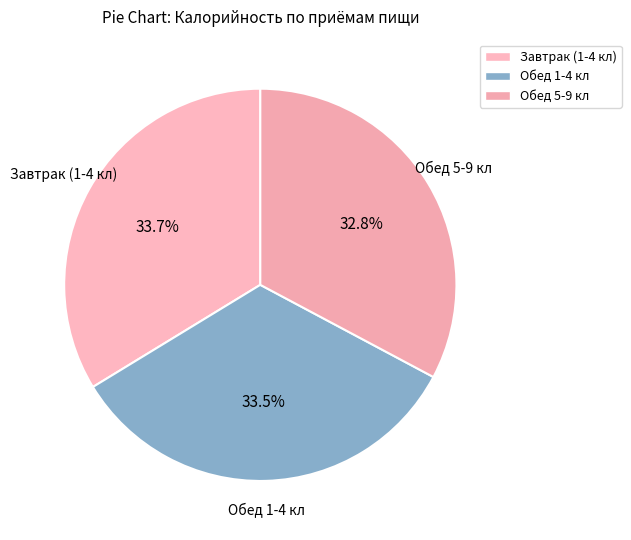

What is the smallest slice in the pie chart?

Обед 5-9 кл